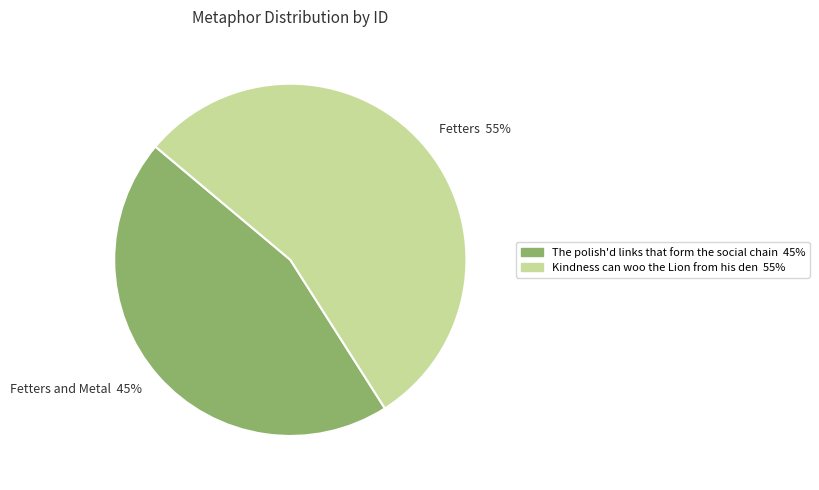

How many segments does this pie chart have?

2